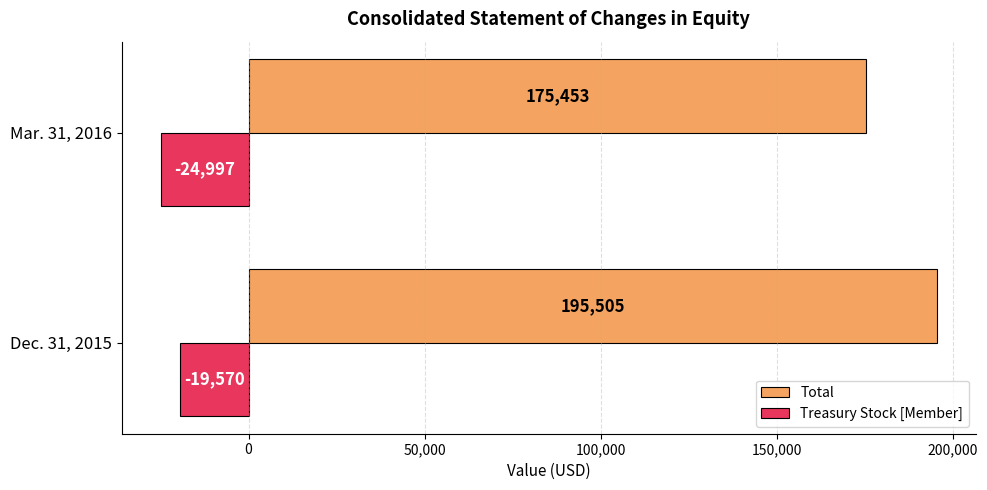

What is the average value of the Total series?

185479